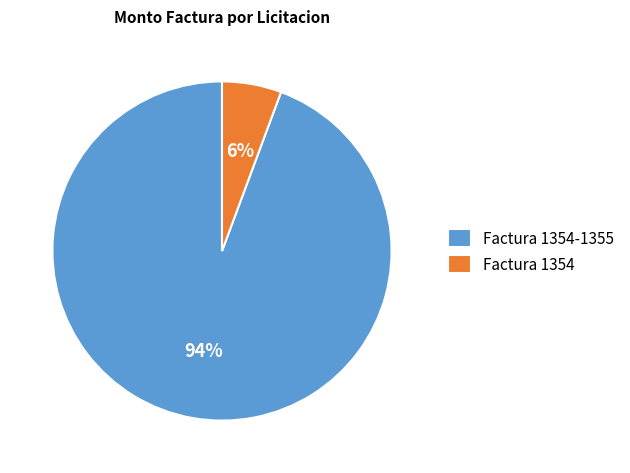

What is the majority slice?

Factura 1354-1355